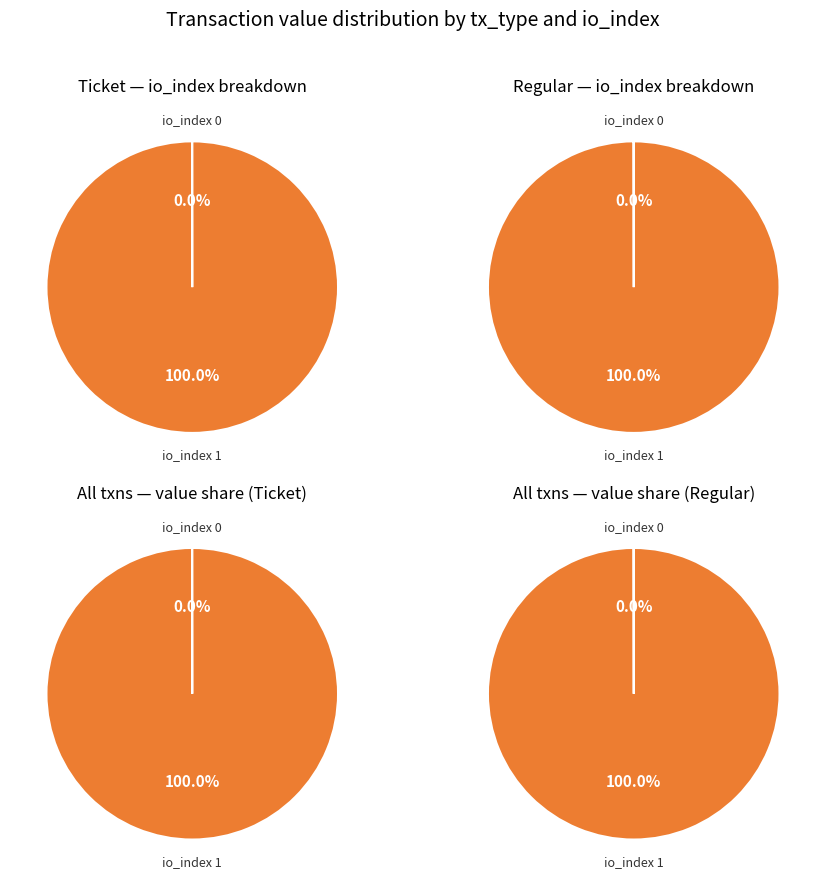

Is there a majority slice in this chart?

Yes